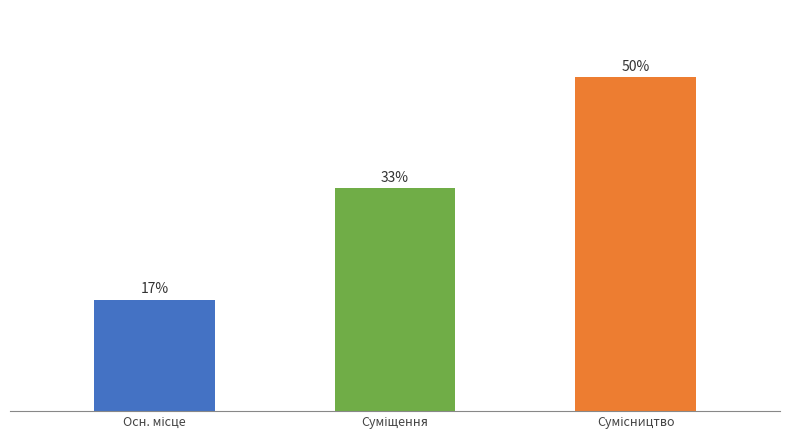

What is the label of the 3rd bar from the left?

Сумісництво